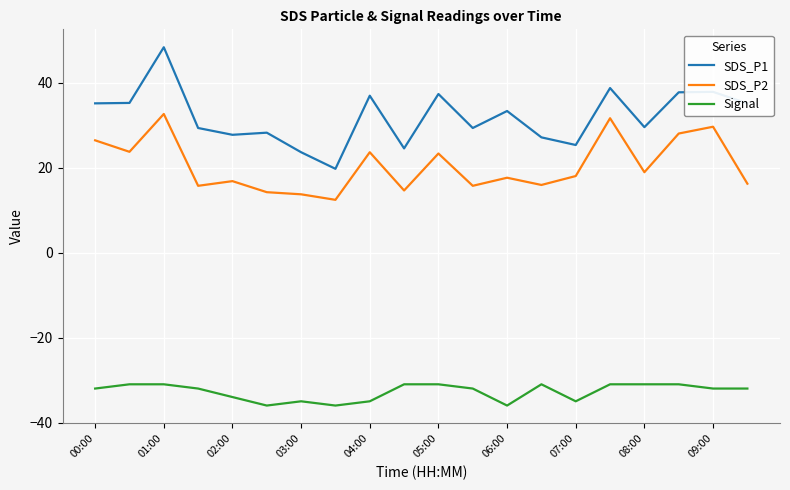

What are all the series names shown in the legend?

SDS_P1, SDS_P2, Signal